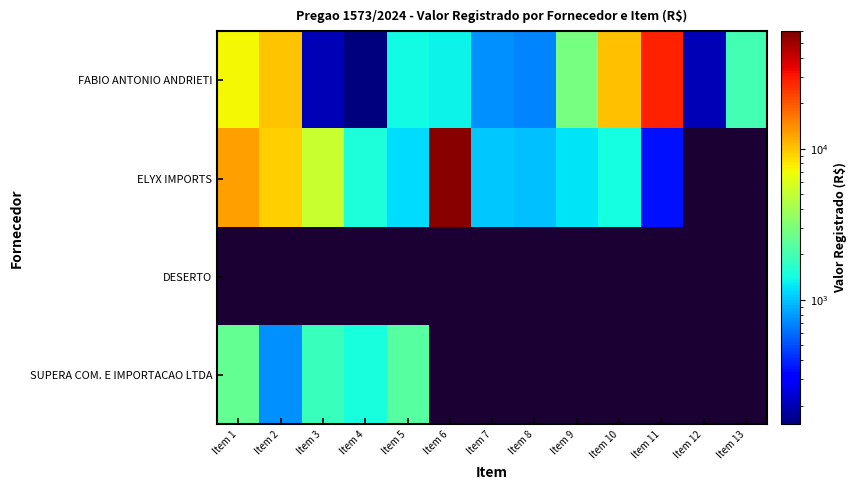

How many values in the FABIO ANTONIO ANDRIETI series are below 1400?

6